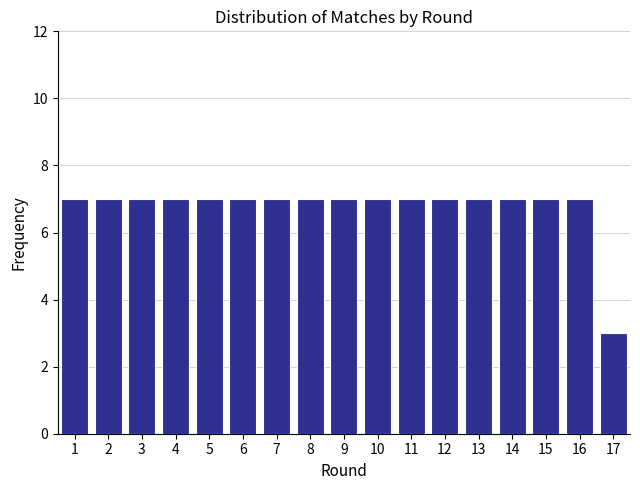

Reading right to left, transcribe all the data shown in this chart.

17=3	16=7	15=7	14=7	13=7	12=7	11=7	10=7	9=7	8=7	7=7	6=7	5=7	4=7	3=7	2=7	1=7